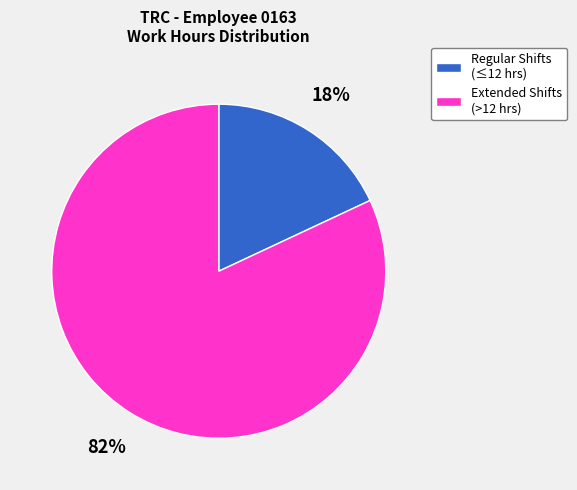

To the nearest percent, what portion does Extended Shifts (>12 hrs) represent?

82%